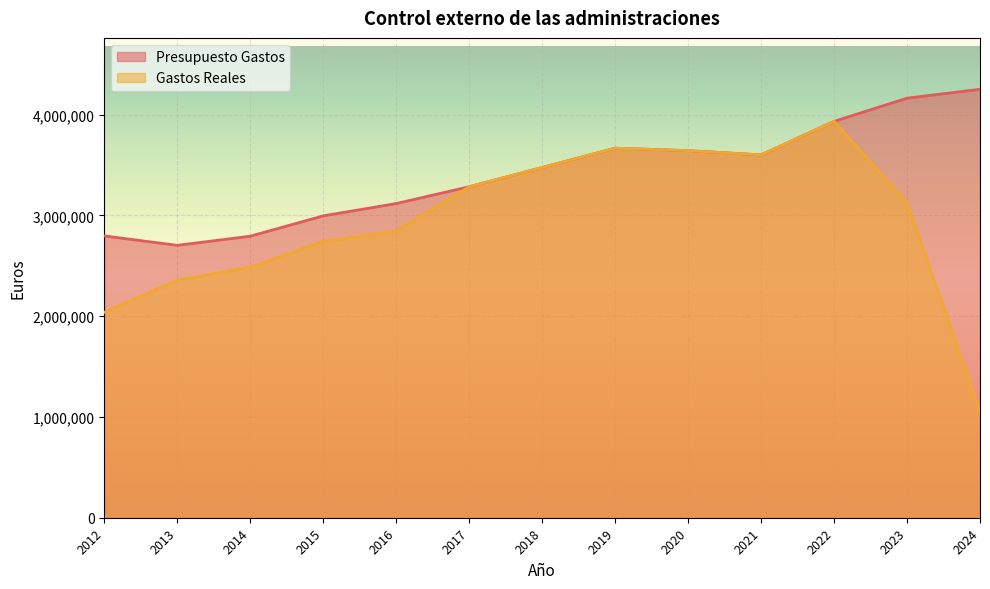

Where is Gastos Reales nearest to the value 2498099?

2014